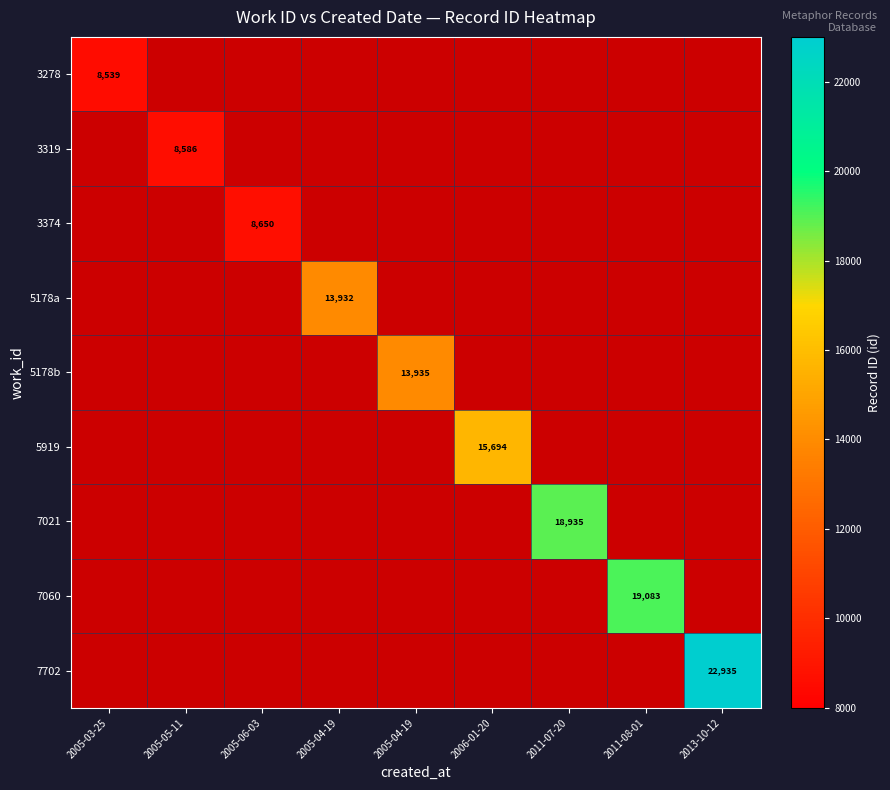

How many positive values does the 5178b series have?

1